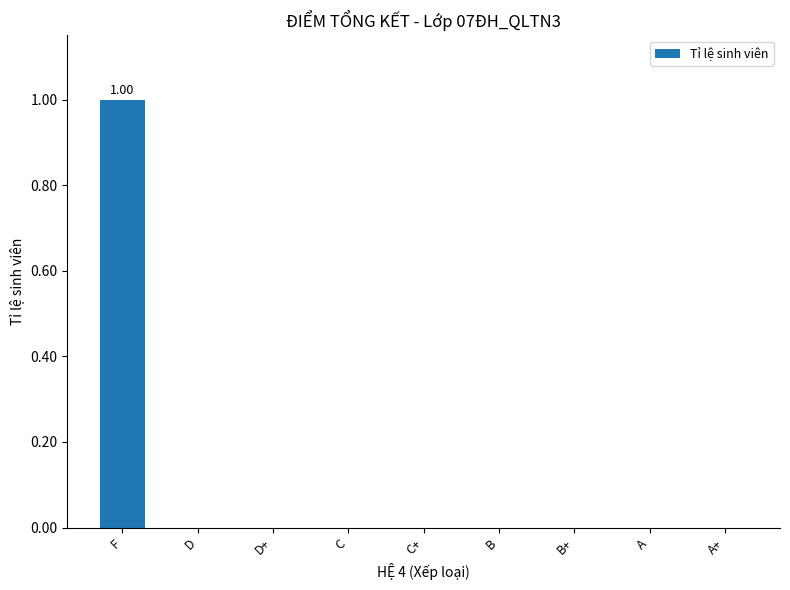

Where is the data nearest to the value 0?

D